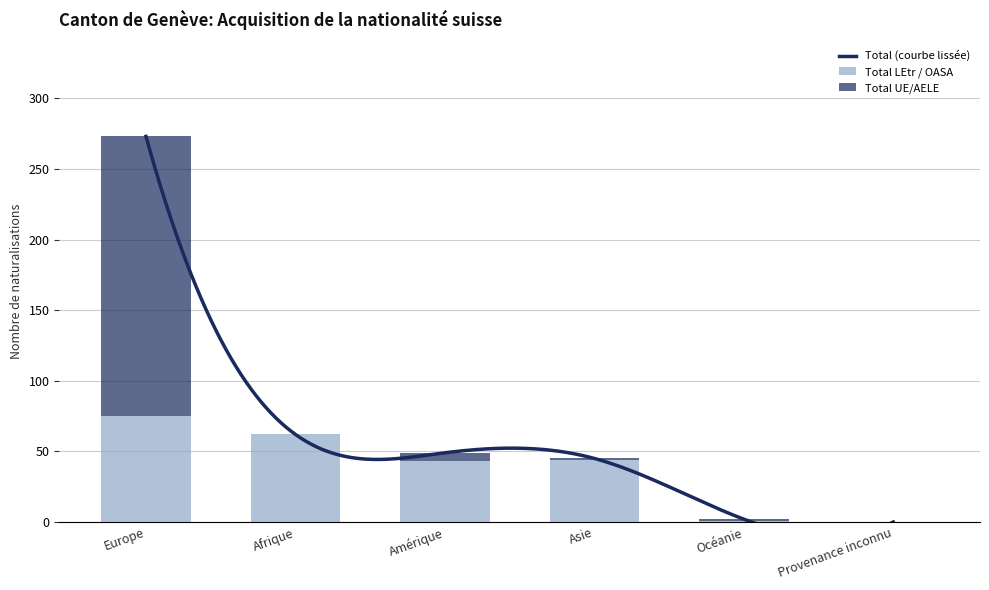

Between Europe and Amérique, which series saw the biggest shift?

Total UE/AELE